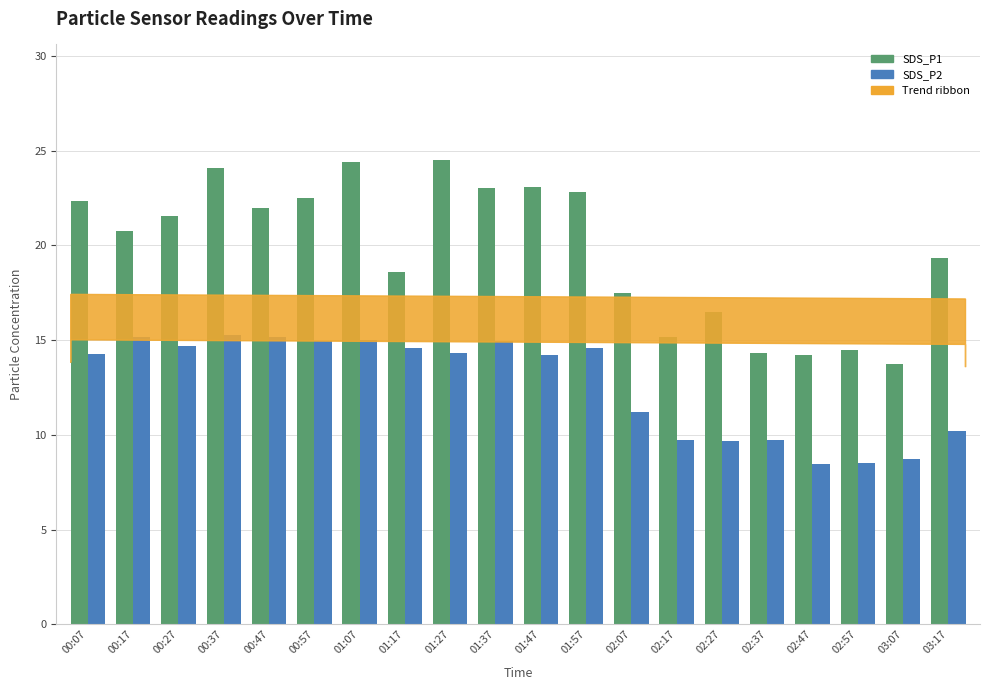

Rank the series at 01:47 from lowest to highest value.

SDS_P2, SDS_P1